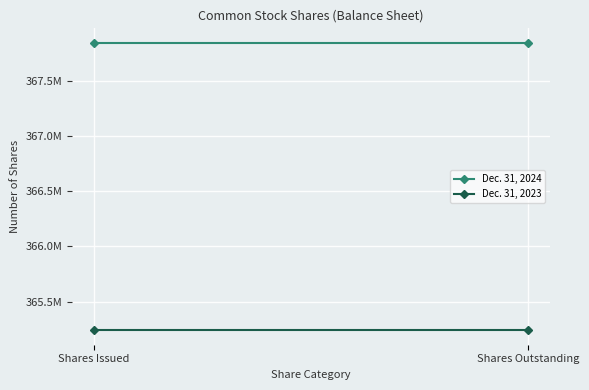

What is the label of the 2nd point from the right?

Shares Issued